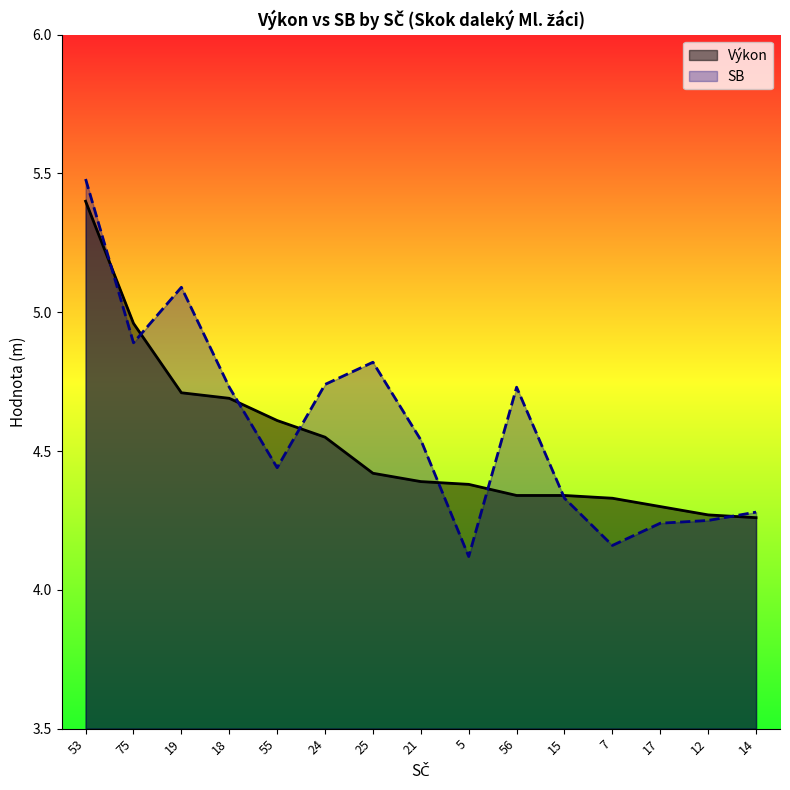

What is the difference between the second highest and second lowest values in the Výkon series?

0.7